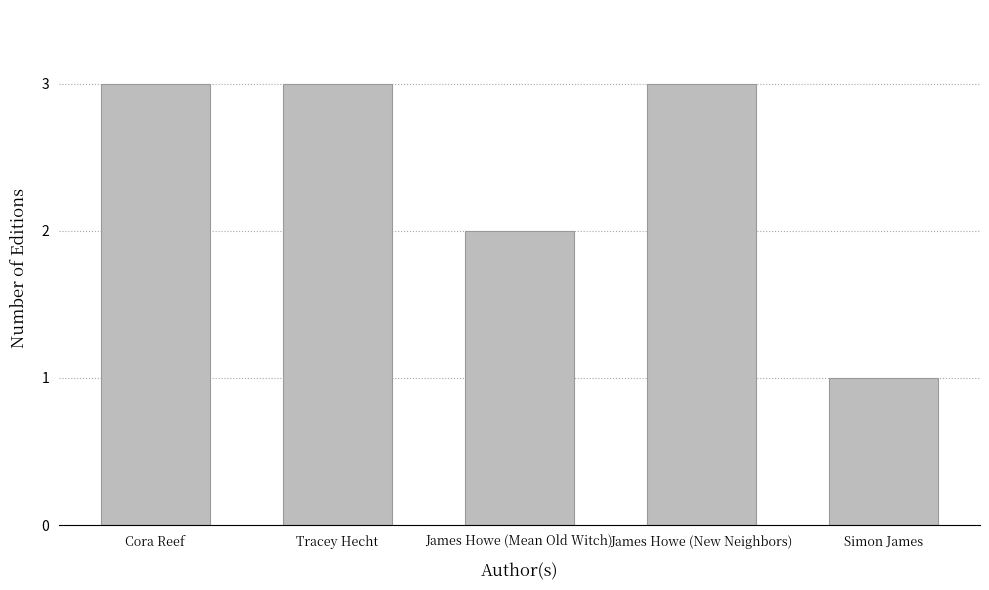

What is the sum of the values at Simon James and Cora Reef?

4